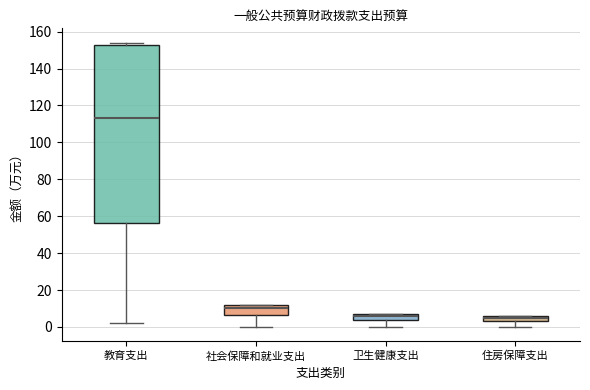

Comparing the boxes themselves (not the whiskers), which one is the tallest?

教育支出